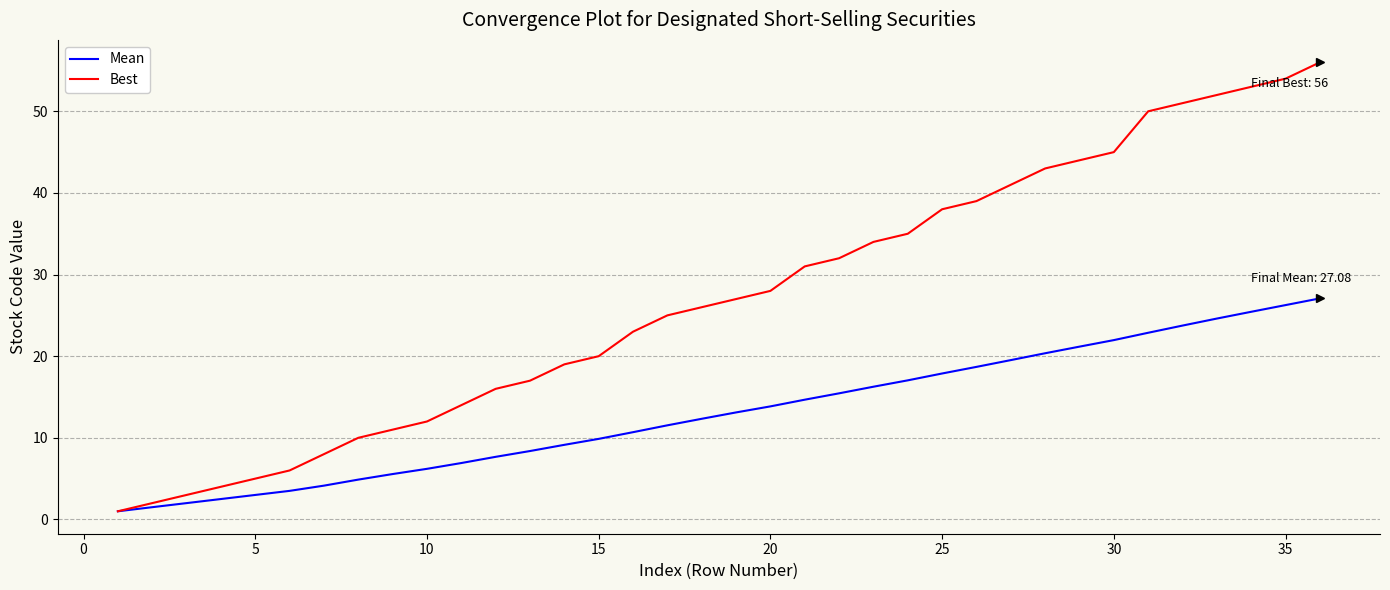

Which series has the largest total across all categories?

Best